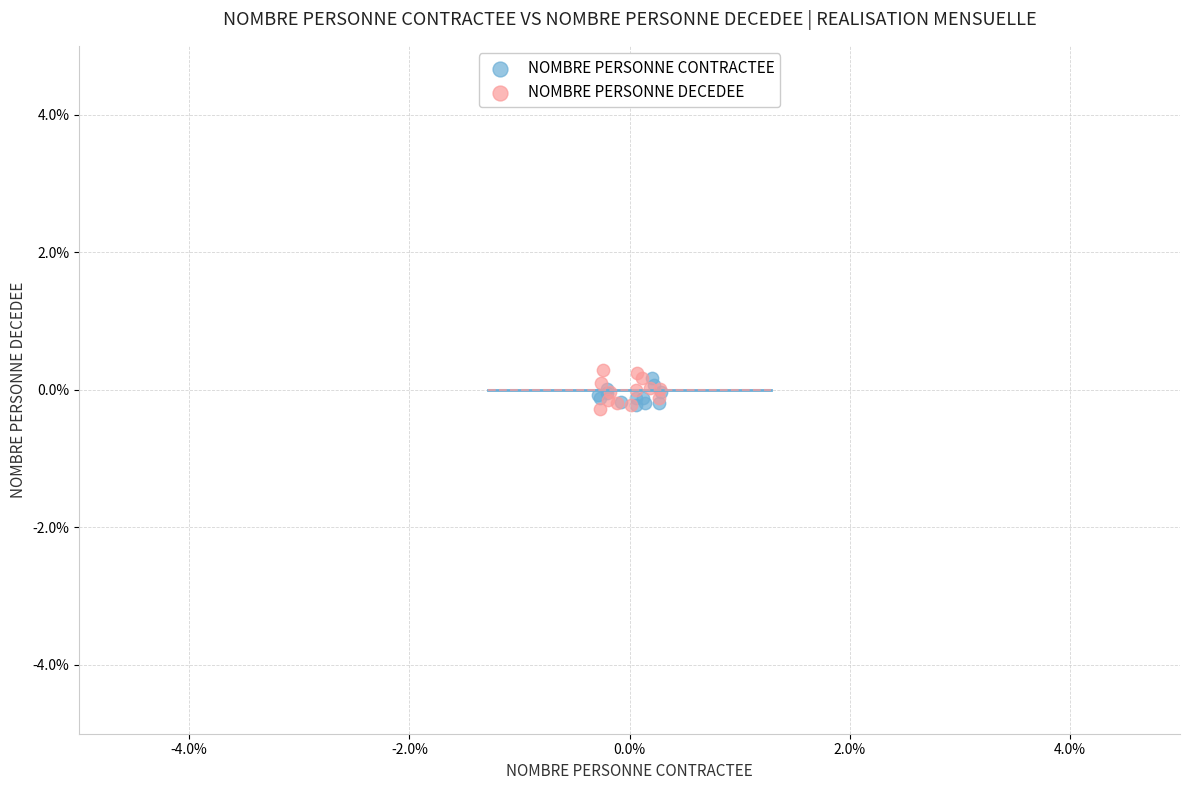

What are all the series names shown in the legend?

NOMBRE PERSONNE CONTRACTEE, NOMBRE PERSONNE DECEDEE